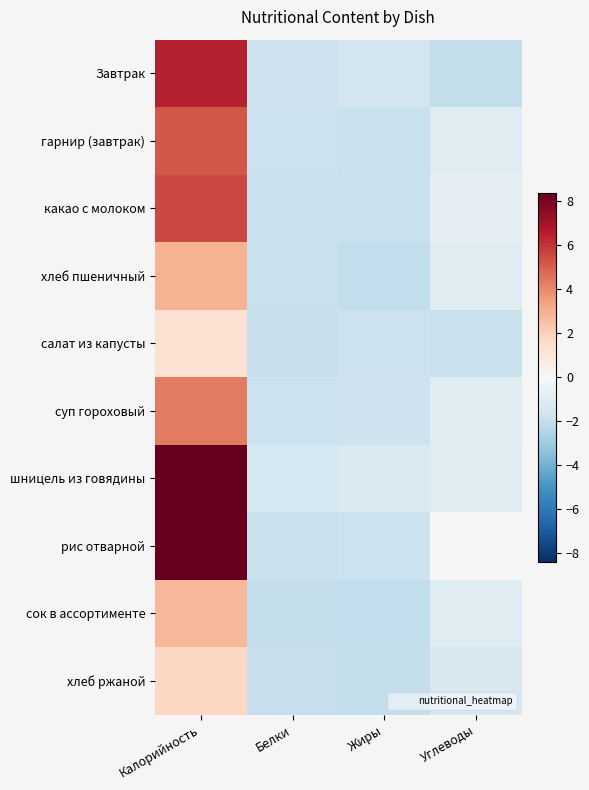

At Калорийность, list the series in order from largest to smallest.

рис отварной, шницель из говядины, Завтрак, какао с молоком, гарнир (завтрак), суп гороховый, хлеб пшеничный, сок в ассортименте, хлеб ржаной, салат из капусты